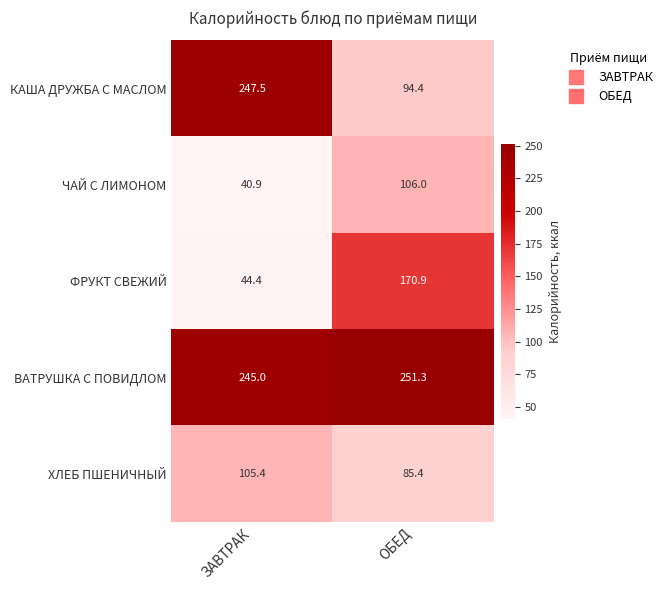

Rank the series by their maximum value, from highest to lowest.

ВАТРУШКА С ПОВИДЛОМ, КАША ДРУЖБА С МАСЛОМ, ФРУКТ СВЕЖИЙ, ЧАЙ С ЛИМОНОМ, ХЛЕБ ПШЕНИЧНЫЙ